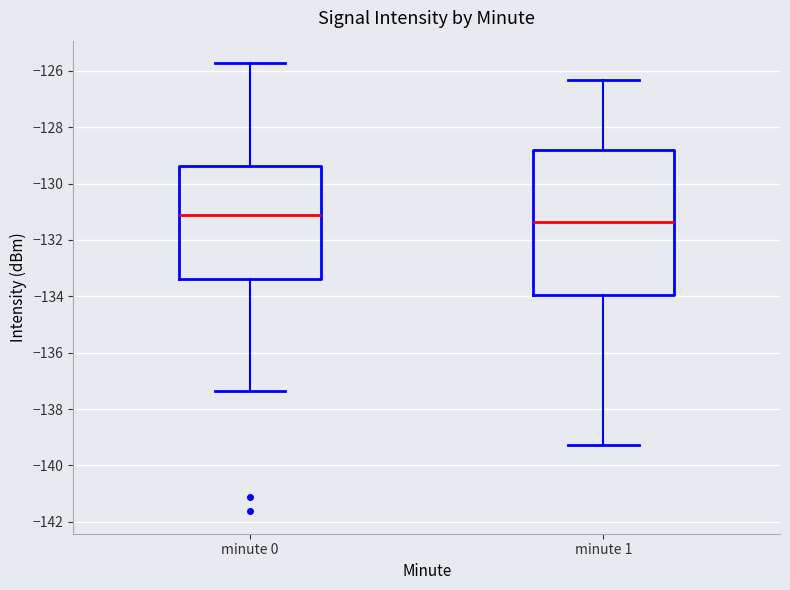

Reading left to right, transcribe this box plot: for each box, give where its median line is, the range the box spans, and where its two whiskers end, as read against the y-axis. The values are not printed on the chart, so give them approximately, as read against the axis.

minute 0: median -131.2, box -133.4 to -129.4, whiskers -137.4 to -125.8
minute 1: median -131.4, box -134.0 to -128.8, whiskers -139.2 to -126.4